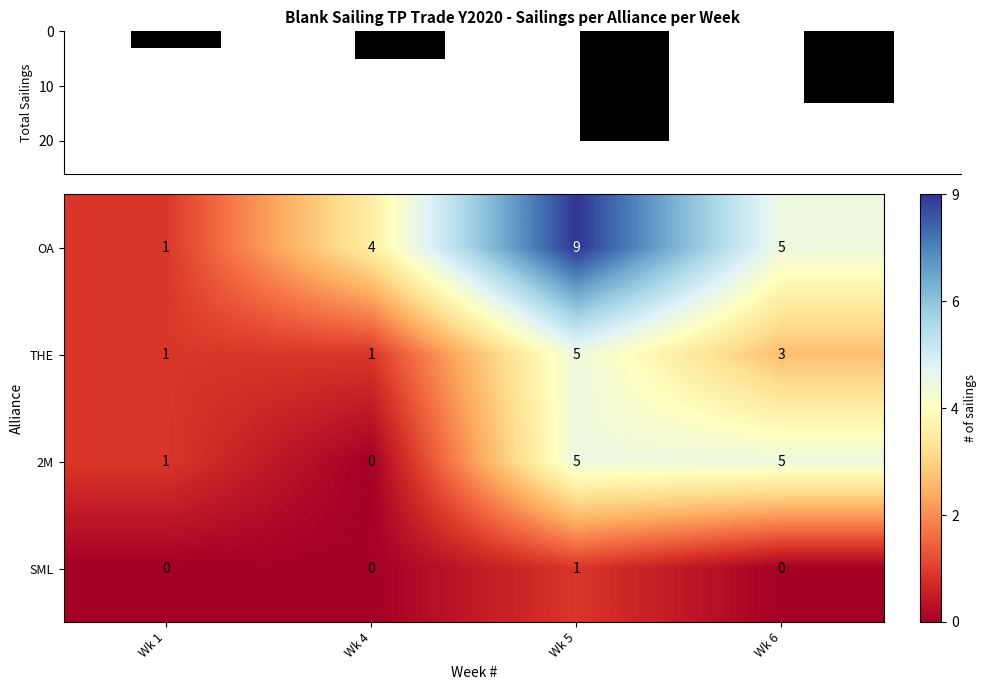

How many values in the OA series are below 5?

2